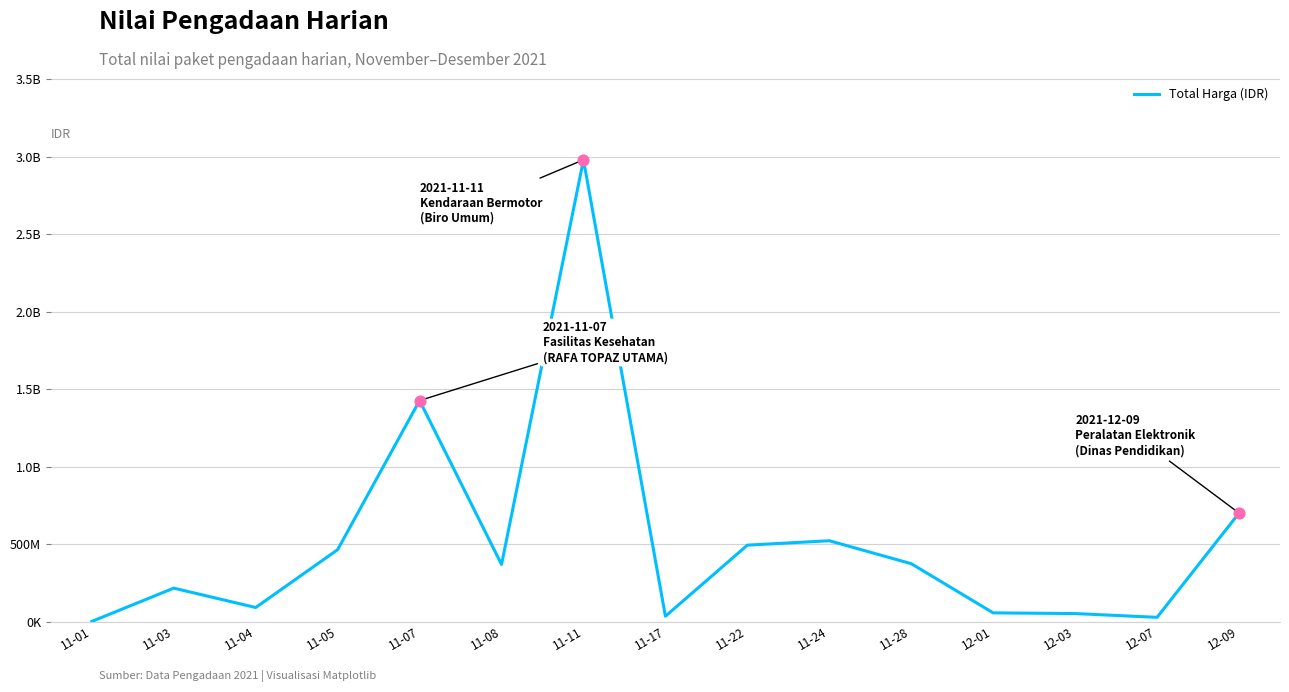

Between 12-07 and 11-05, which is larger?

11-05